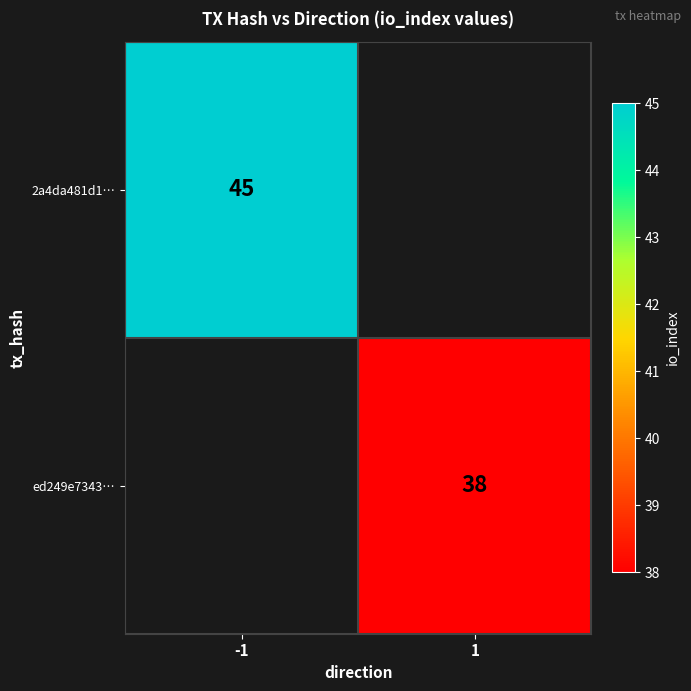

Count the number of data series in this chart.

2